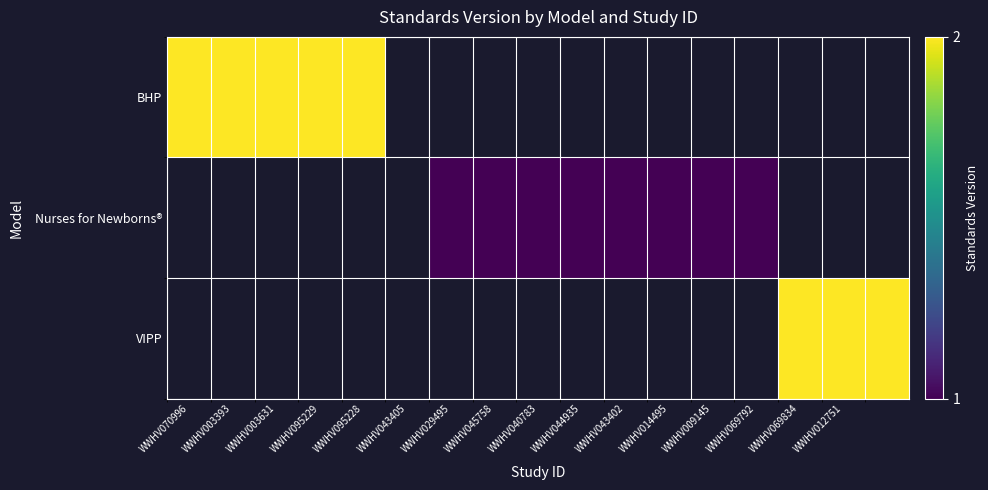

How many positive values does the VIPP series have?

3